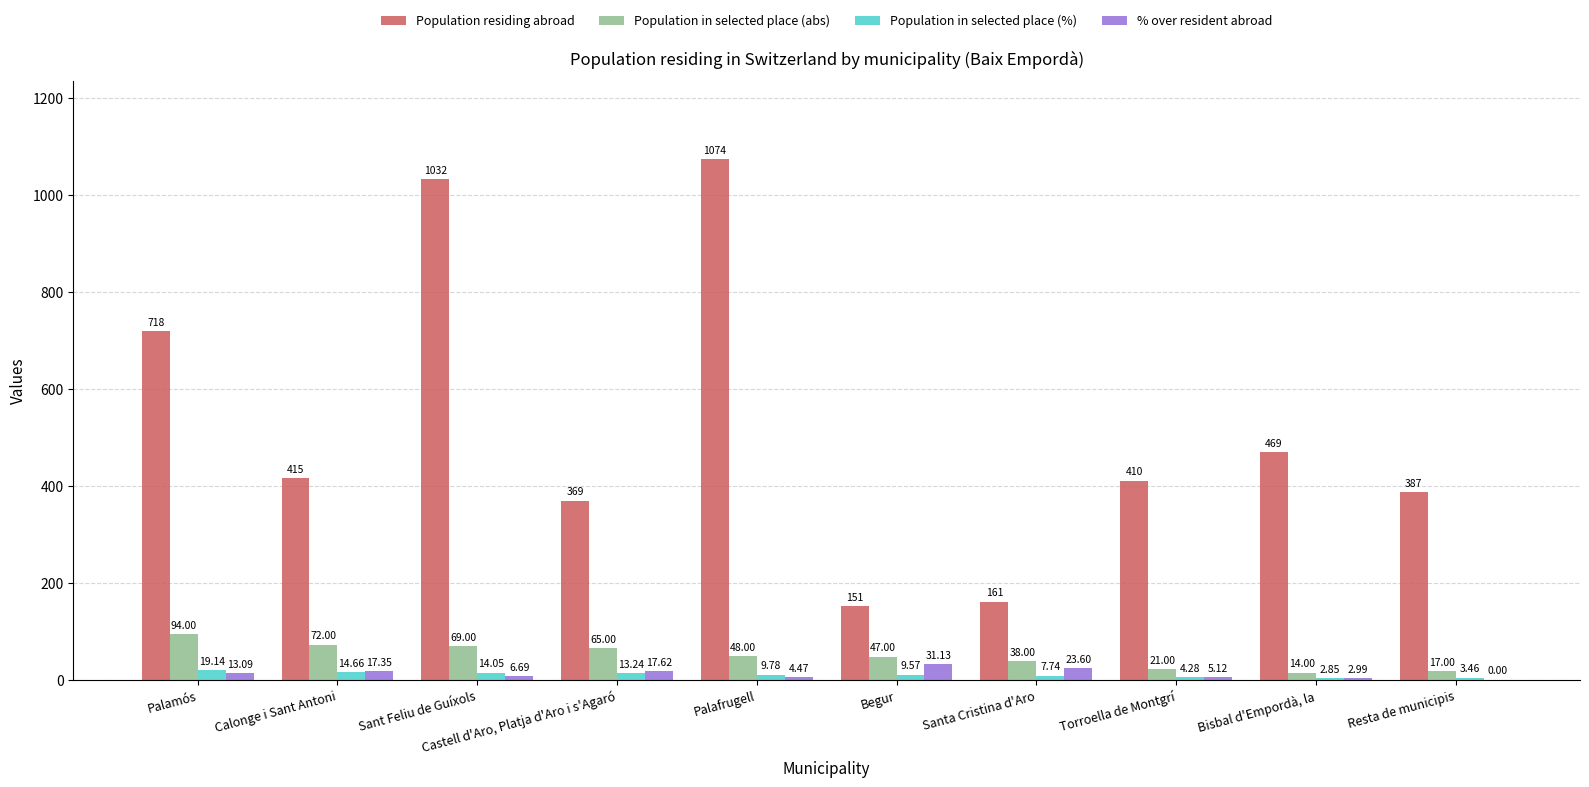

What is the total value across all series at Resta de municipis?

407.5